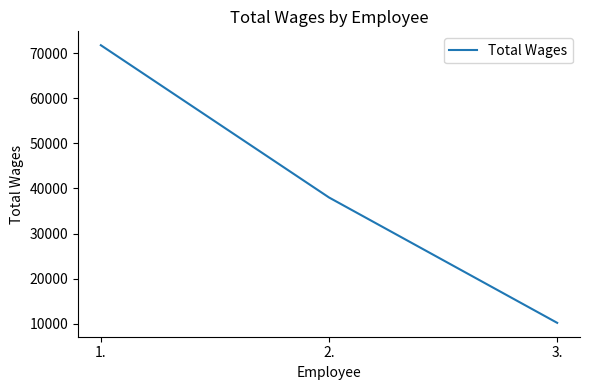

Read the value at 3., to the nearest 10.

10190